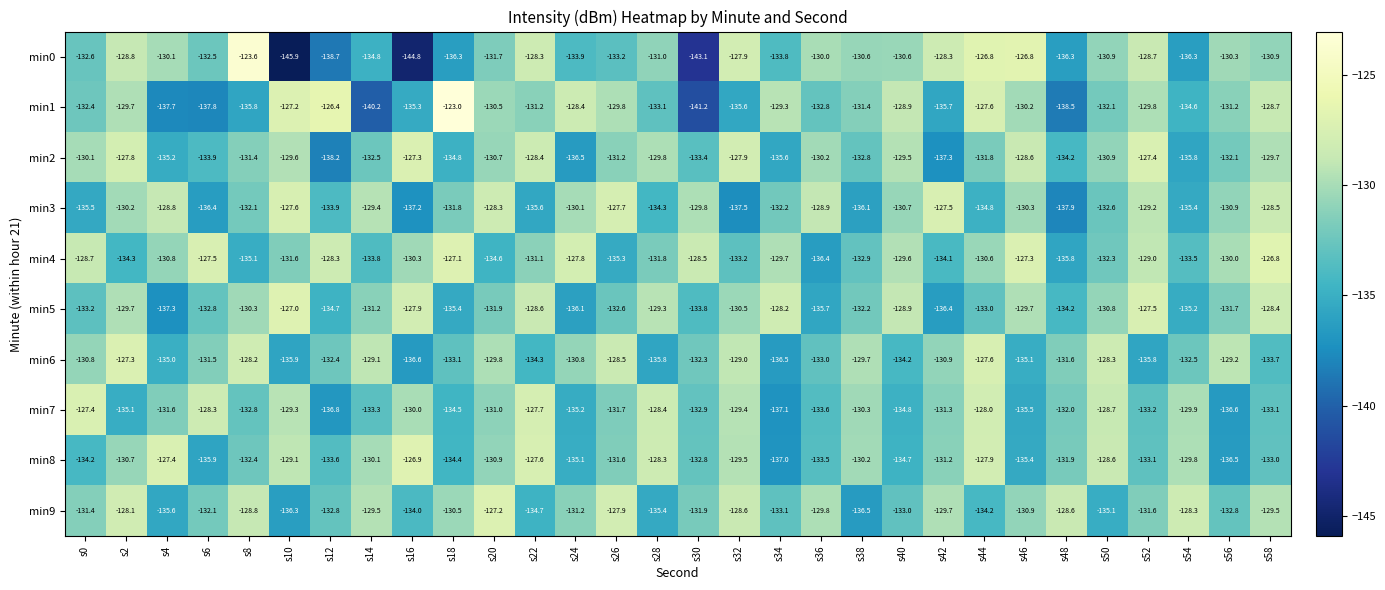

At which label does min0 reach its minimum?

s10